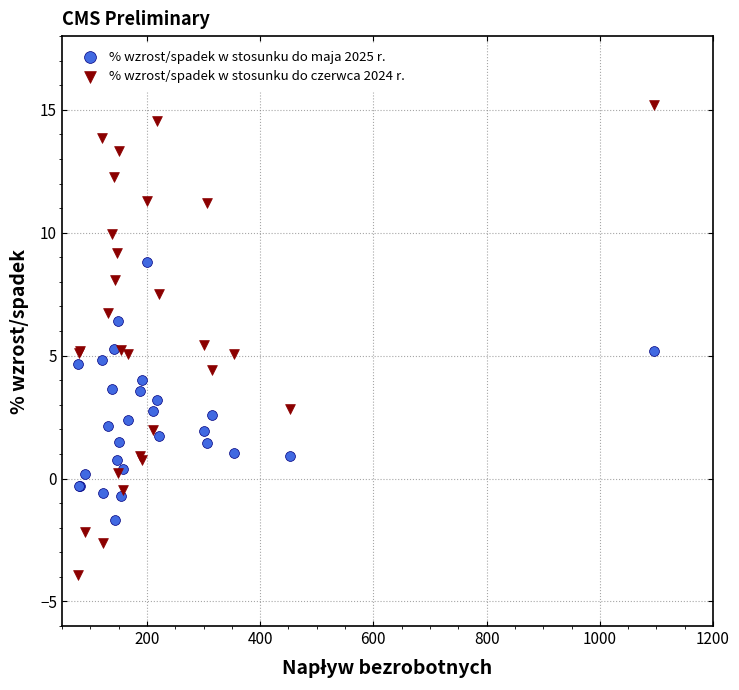

What is the X range (max minus min) for the scatter plot?

1018.0